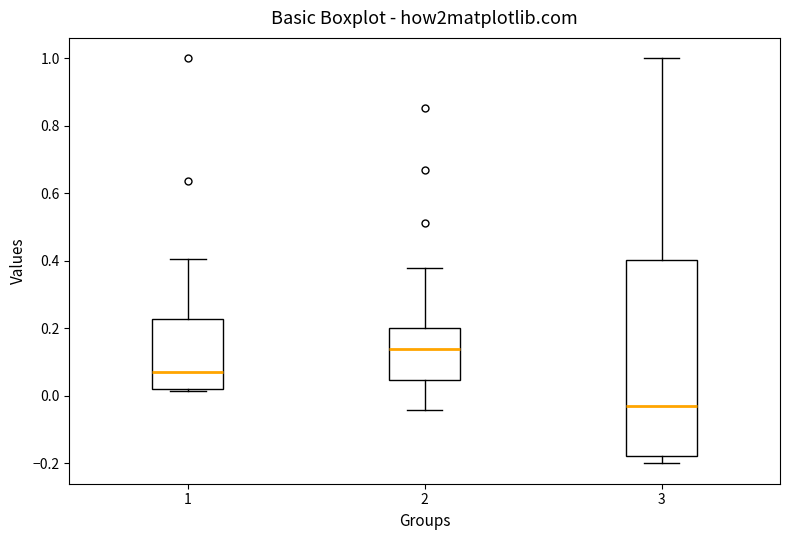

Comparing the boxes themselves (not the whiskers), which one is the tallest?

3